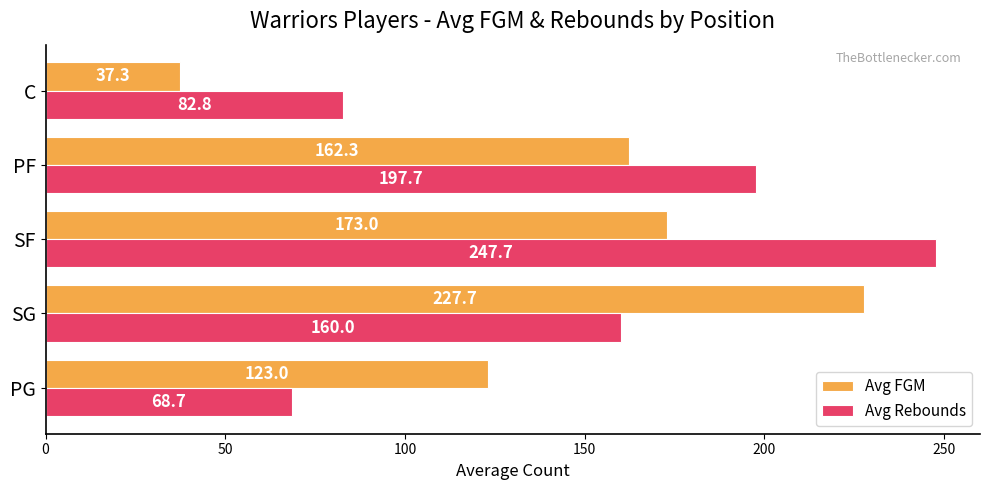

At how many categories does at least one series exceed 121?

4